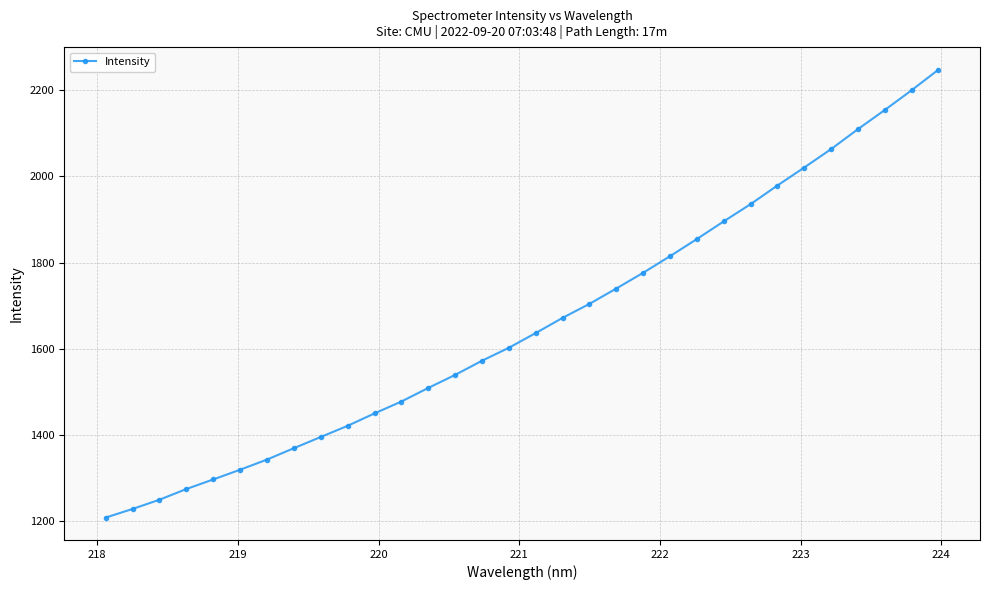

Reading left to right, what are all the values shown in this chart?

1208.4	1228.4	1249.8	1274.6	1296.8	1319.4	1342.9	1369.4	1395.3	1421.3	1450.0	1477.6	1509.1	1539.3	1572.2	1602.2	1636.4	1671.6	1704.1	1739.7	1776.2	1814.6	1854.4	1895.4	1935.3	1978.6	2020.3	2063.0	2109.3	2153.7	2199.4	2247.3